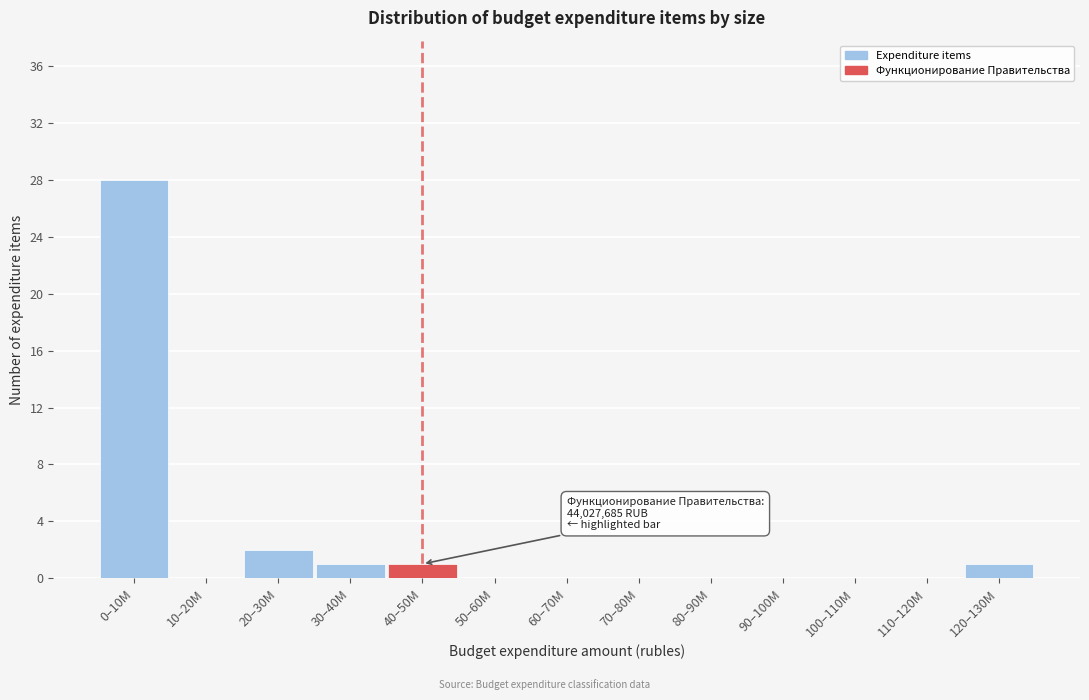

Reading left to right, extract all data points from this chart.

0–10M=28	10–20M=0	20–30M=2	30–40M=1	40–50M=1	50–60M=0	60–70M=0	70–80M=0	80–90M=0	90–100M=0	100–110M=0	110–120M=0	120–130M=1